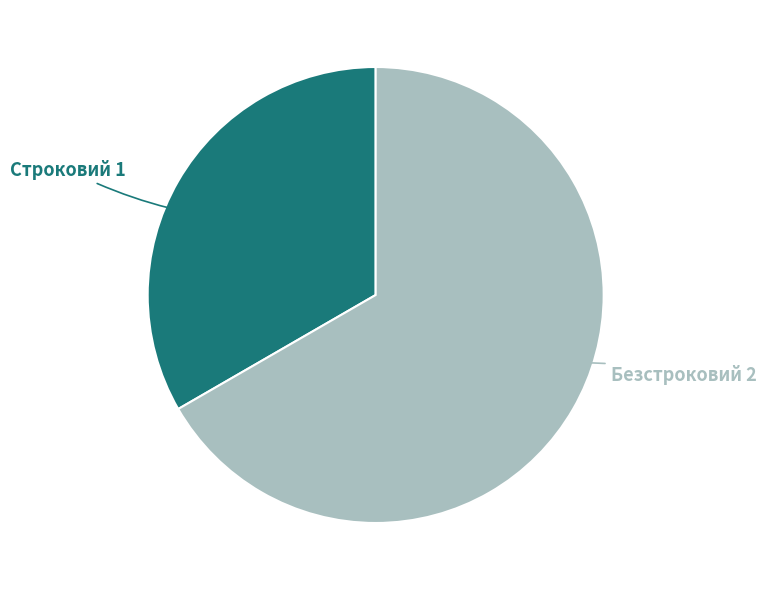

Is there a majority slice in this chart?

Yes